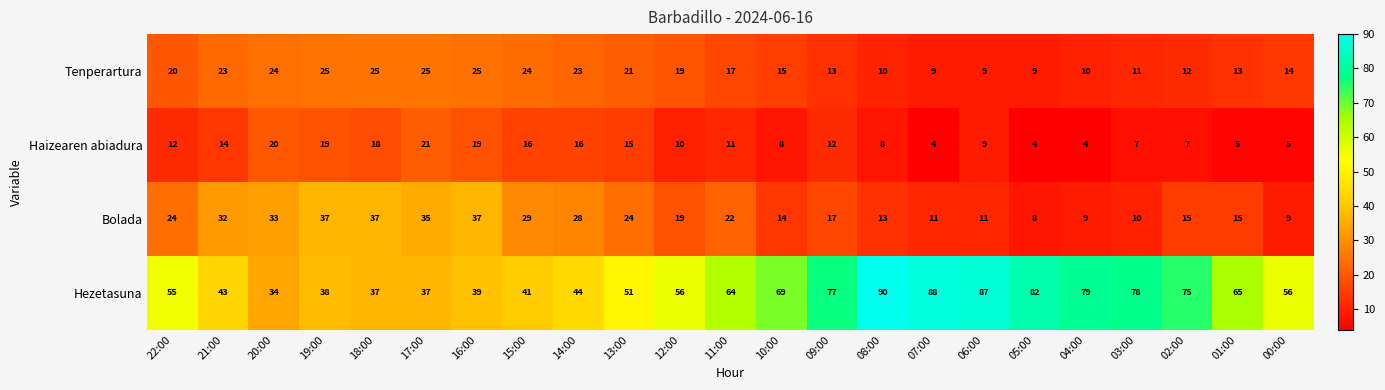

The Hezetasuna series shows 88 at 07:00. True or false?

True